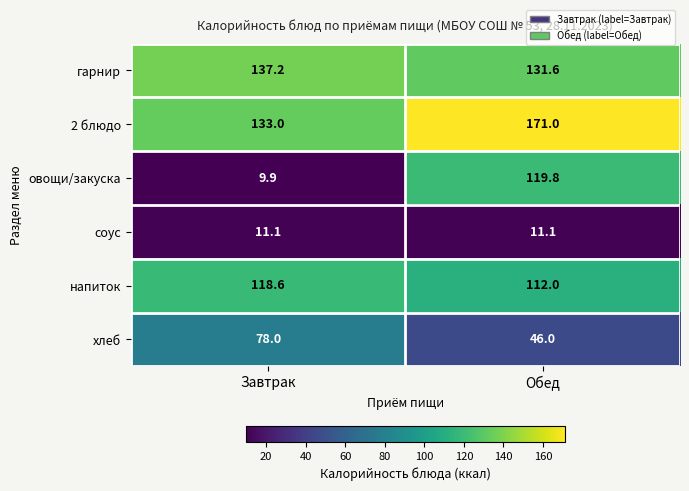

Which series has the largest range (max minus min)?

овощи/закуска